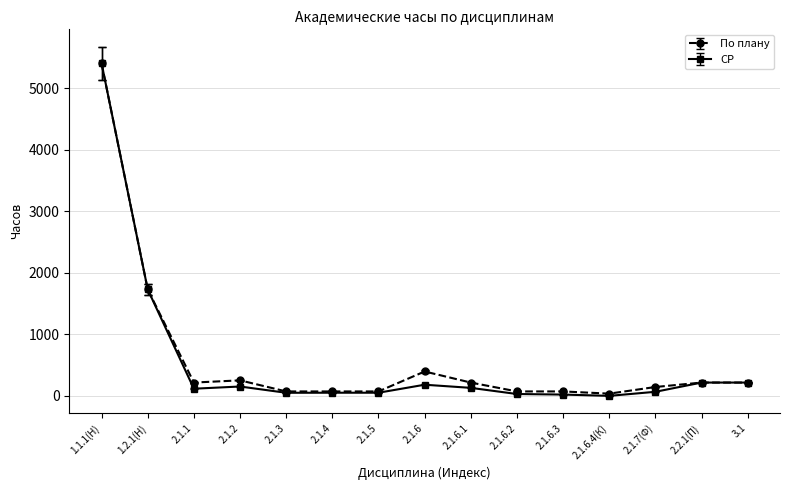

At 2.1.6.1, list the series in order from largest to smallest.

По плану, СР